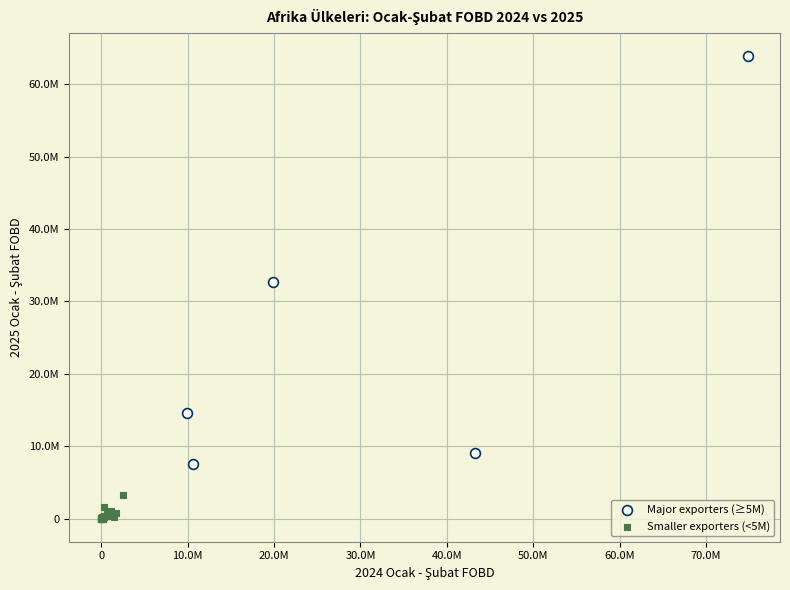

Which series contains the lowest Y value?

Smaller exporters (<5M)